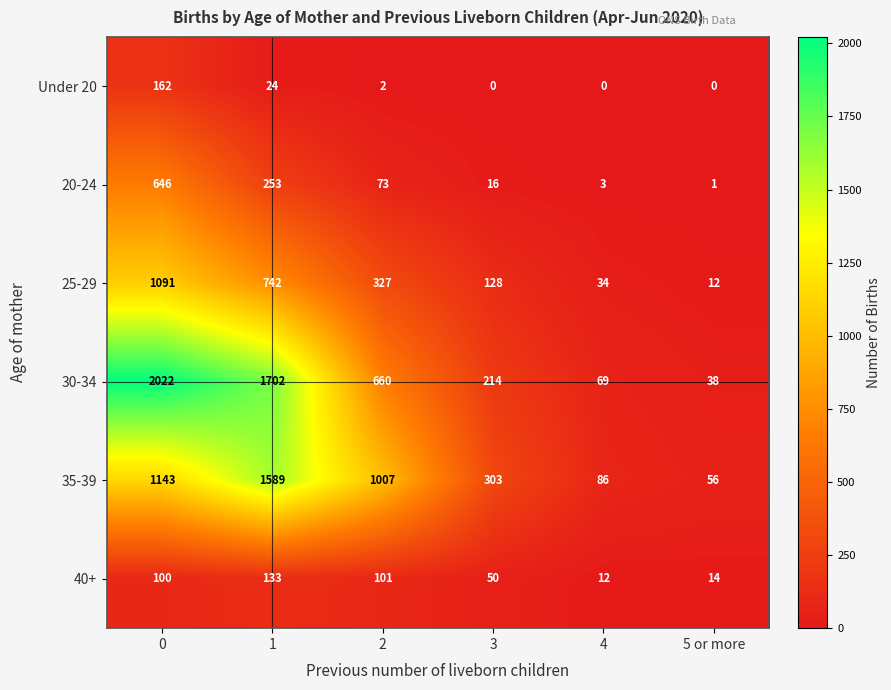

What is the spread (max minus min) of values at 4?

86